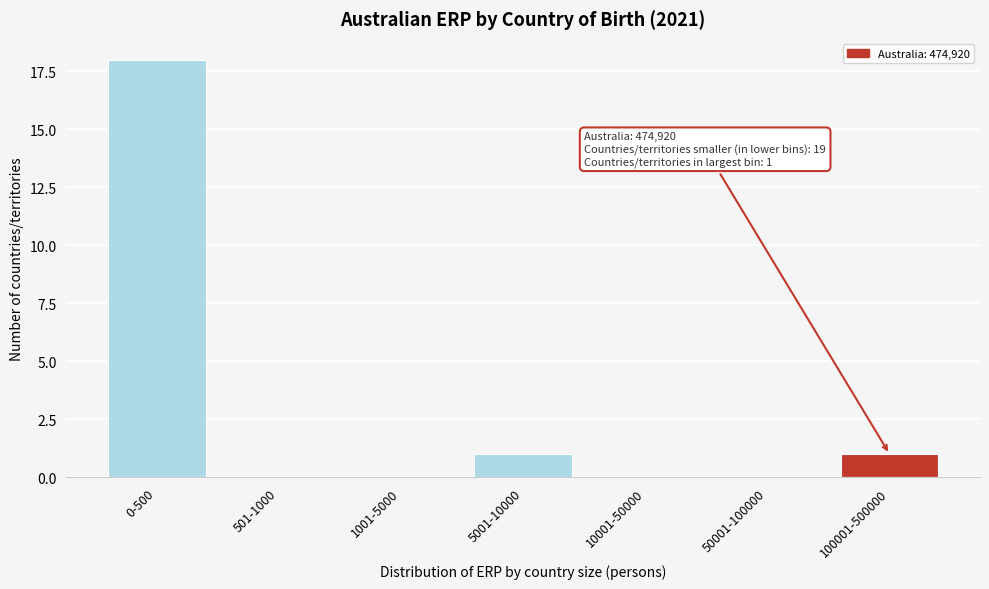

Reading left to right, list all the values displayed in this chart.

0-500=18	501-1000=0	1001-5000=0	5001-10000=1	10001-50000=0	50001-100000=0	100001-500000=1